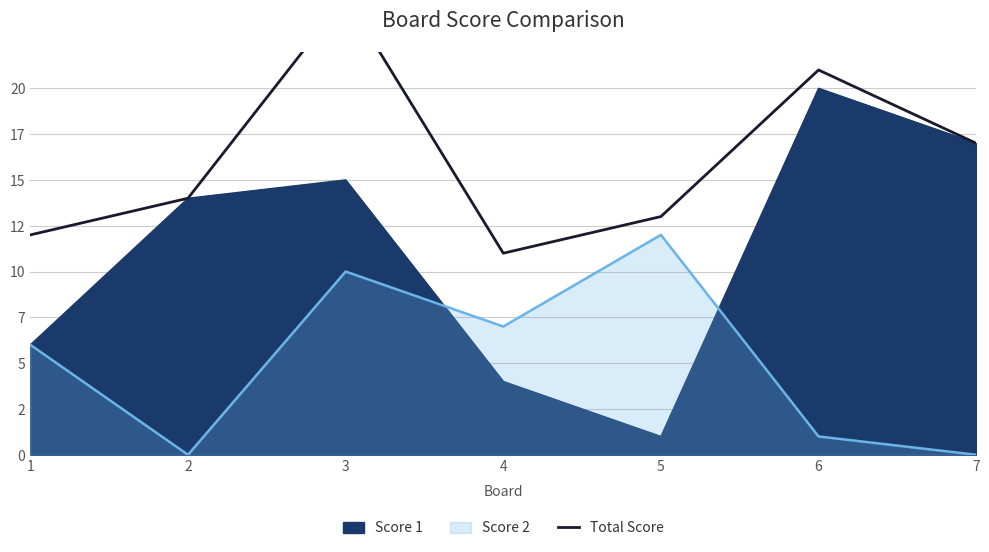

What is the sum of all values?

113